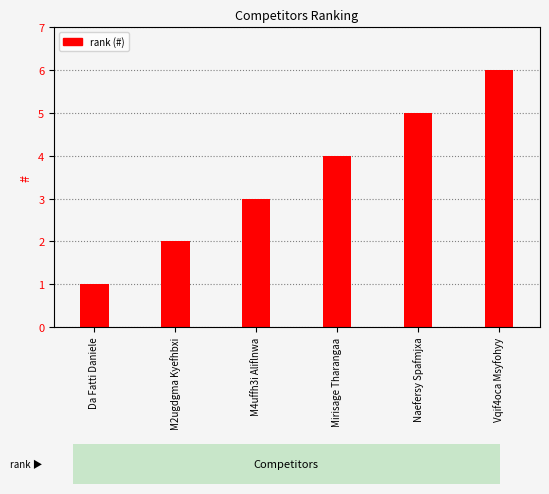

How many series are shown in this chart?

1